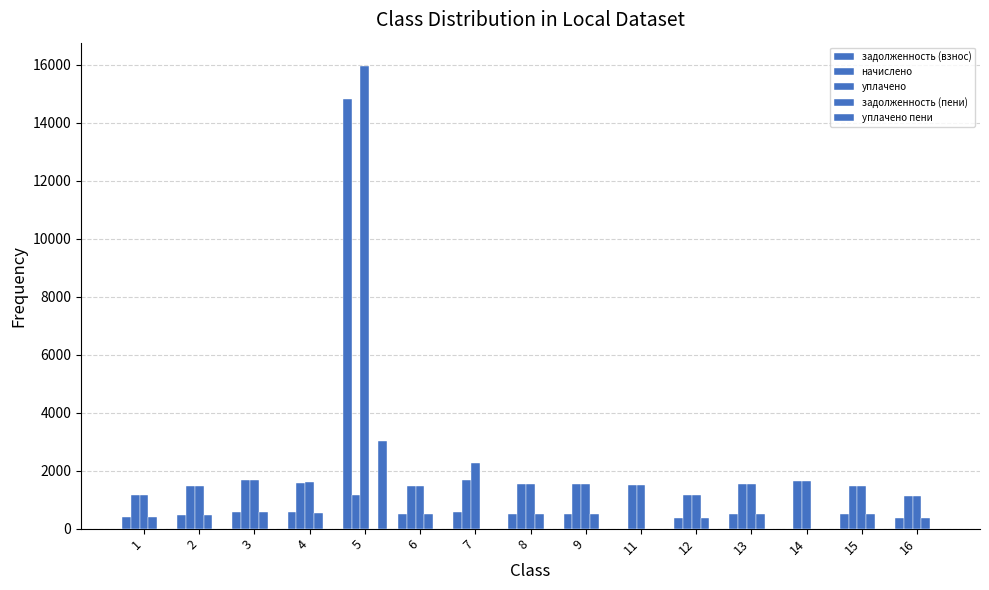

How many groups of bars are there?

15